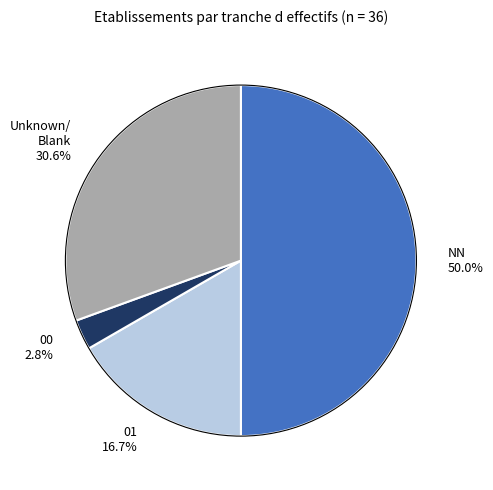

How many segments does this pie chart have?

4